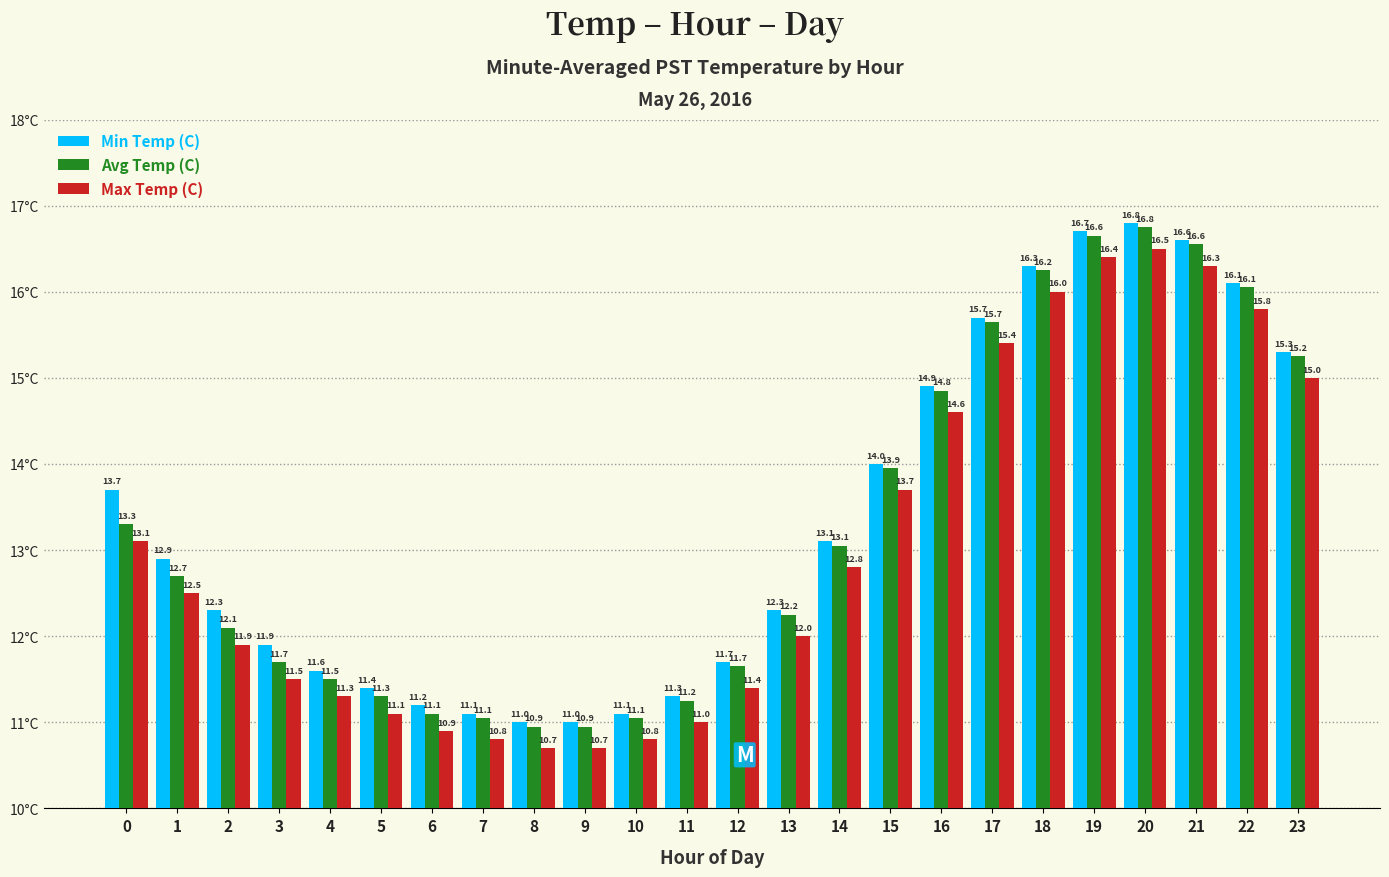

Which category has the highest value in the Max Temp (C) series?

20